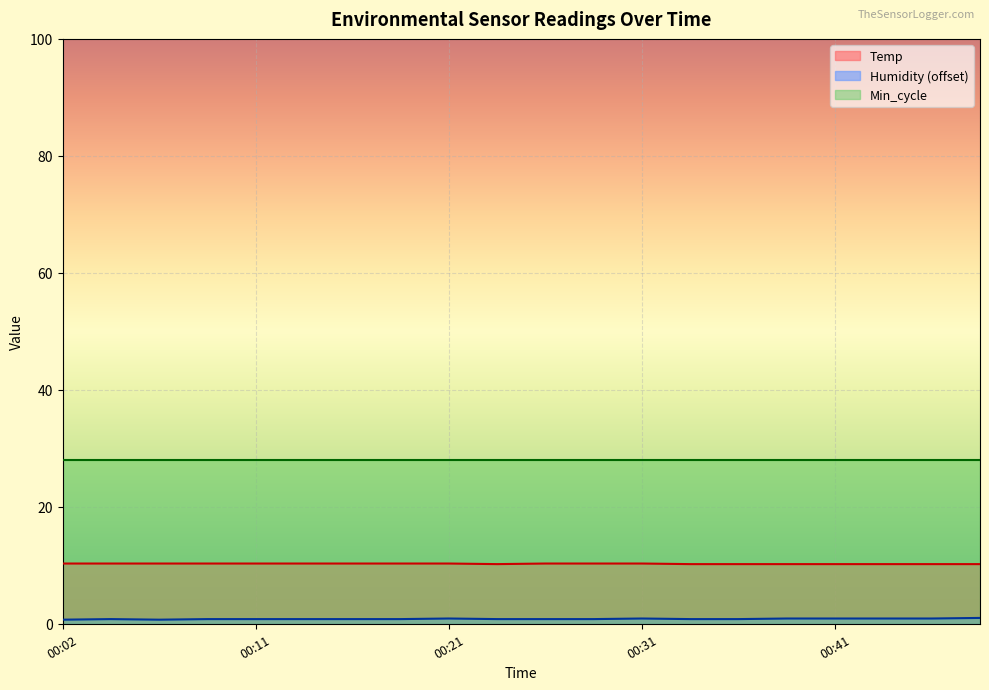

True or false: Temp has a value of 10.3 at 00:16.

True